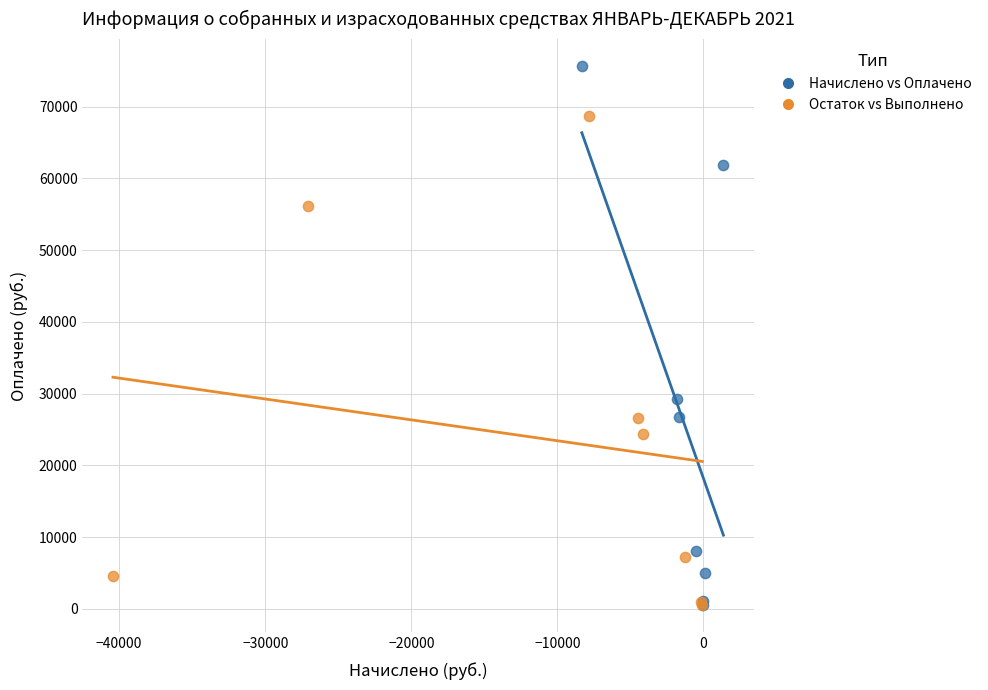

Which series contains the highest Y value?

Начислено vs Оплачено